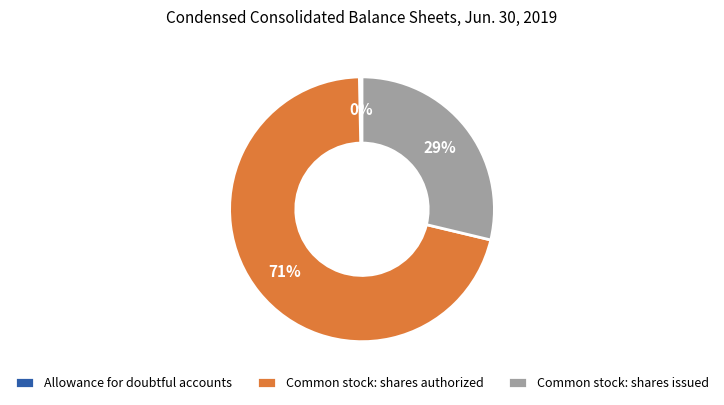

What percentage is the Common stock: shares authorized slice, to the nearest percent?

71%